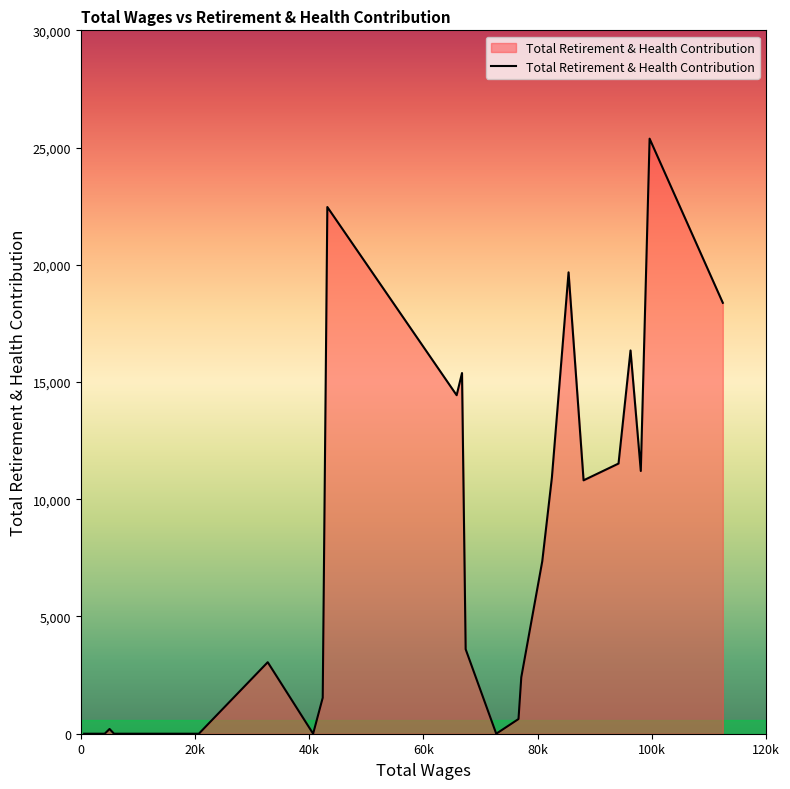

What is the maximum value shown in the chart?

25380